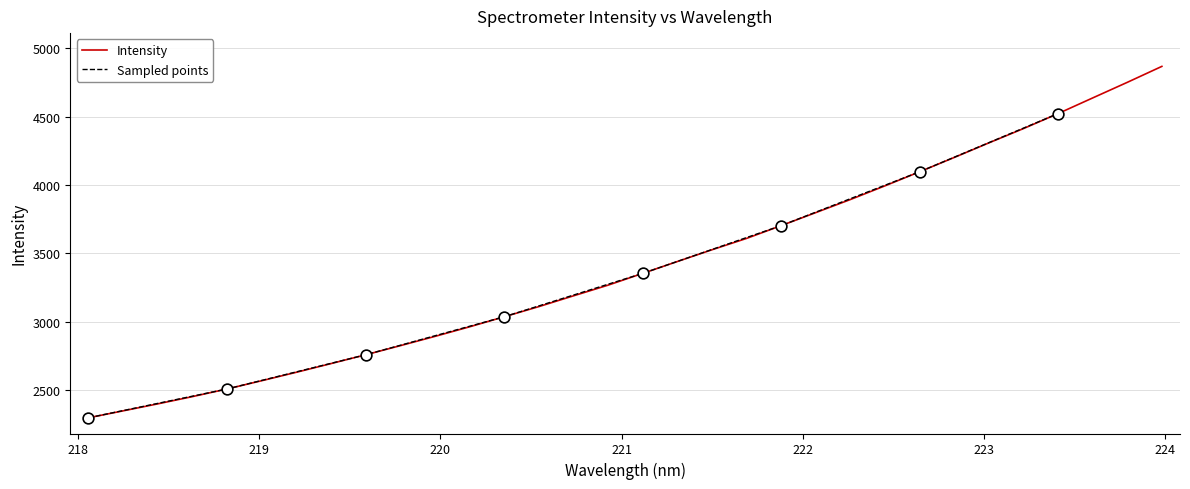

What is the ratio of the value at 220.7354 to the value at 222.6447?

0.8